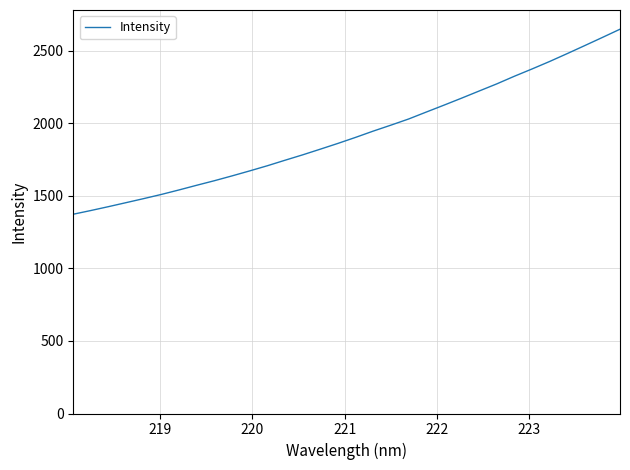

What is the greatest value displayed?

2648.3